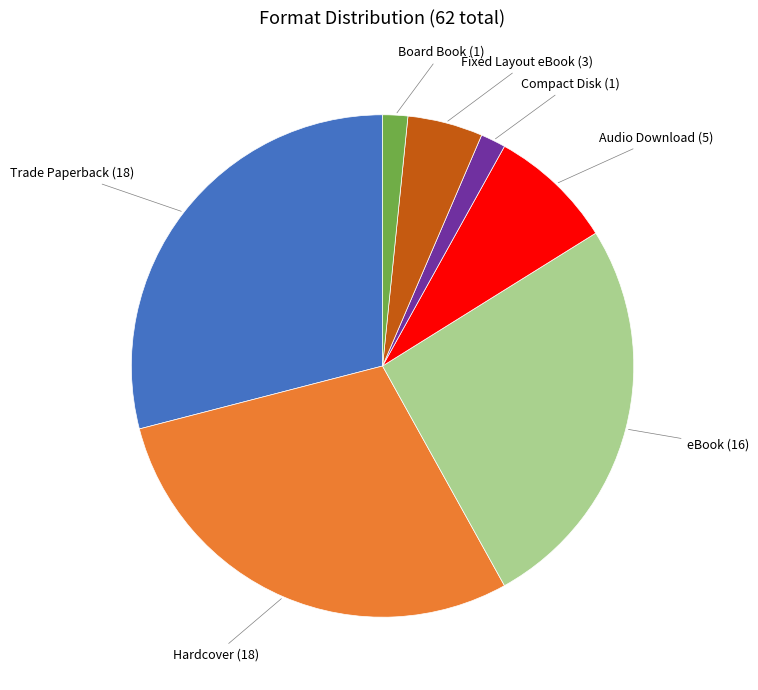

Is there any slice that represents more than half of the pie?

No